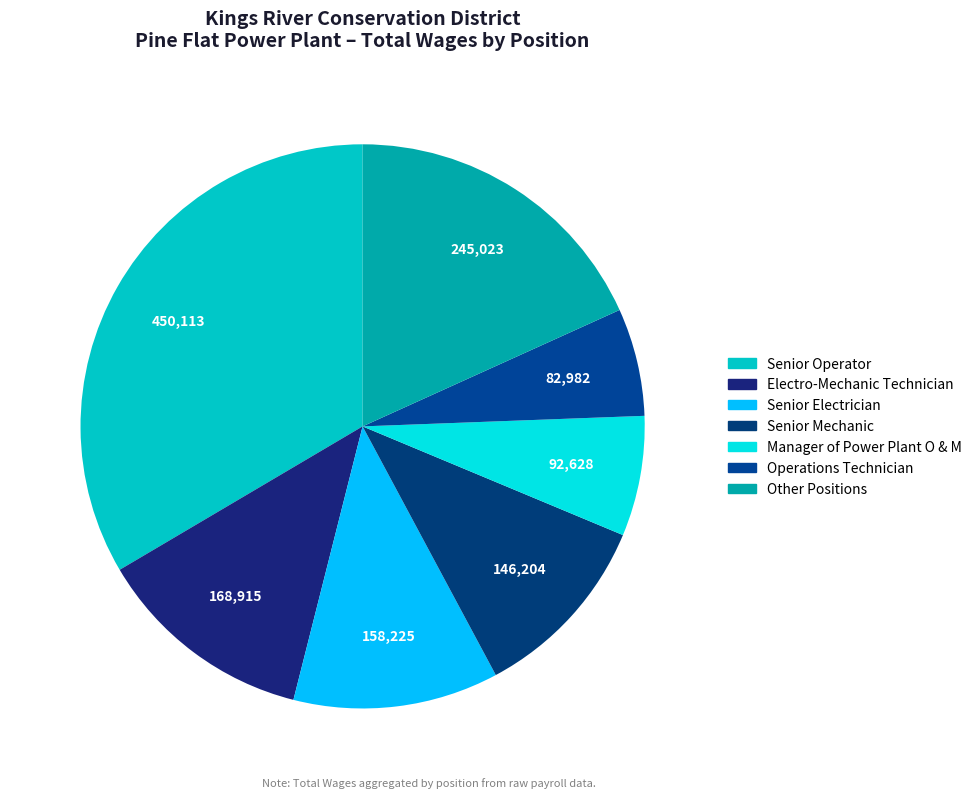

How many segments does this pie chart have?

7